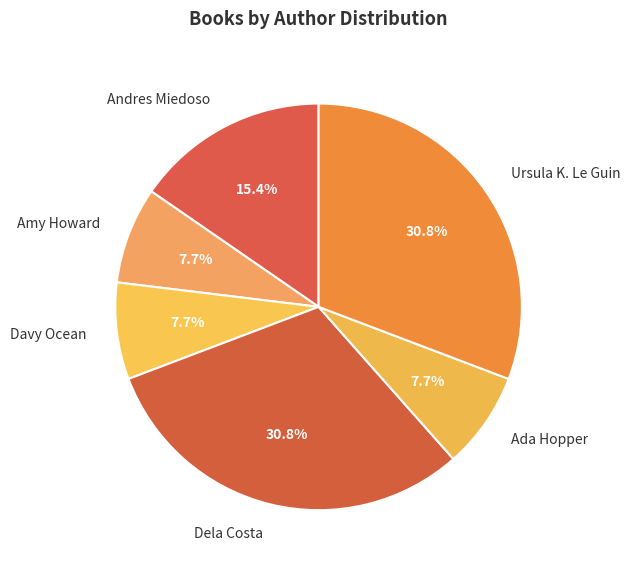

Is the sum of Dela Costa and Davy Ocean greater than half?

No